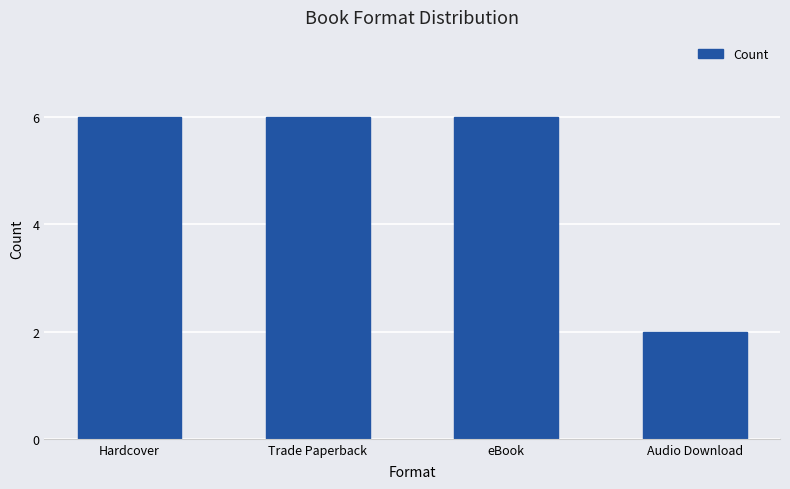

Is it true that the value at Trade Paperback is 6?

True